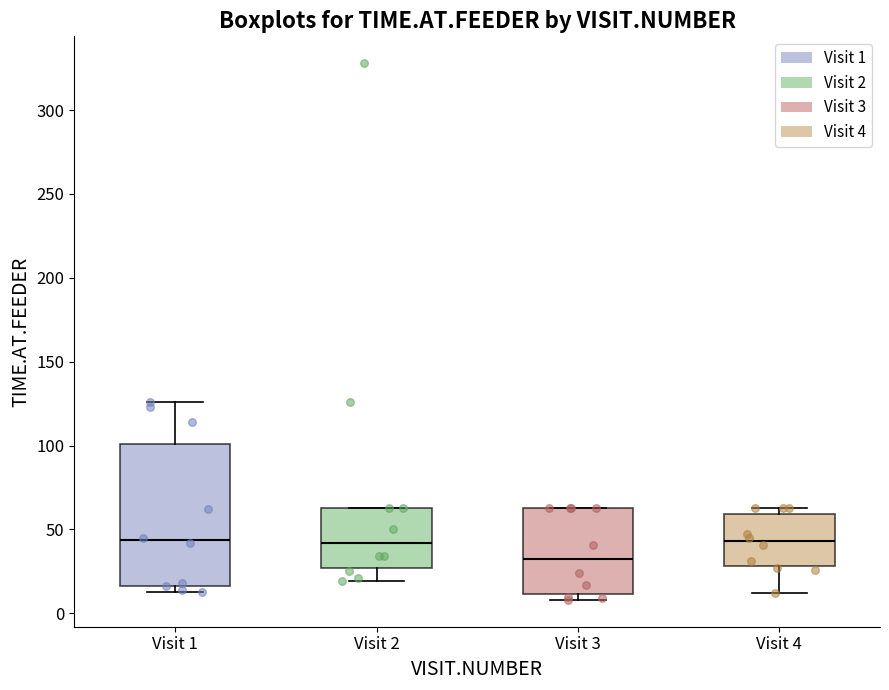

Where does the upper whisker of the box for Visit 1 end on the y-axis? The values are not printed on the chart, so give them approximately, as read against the axis.

125